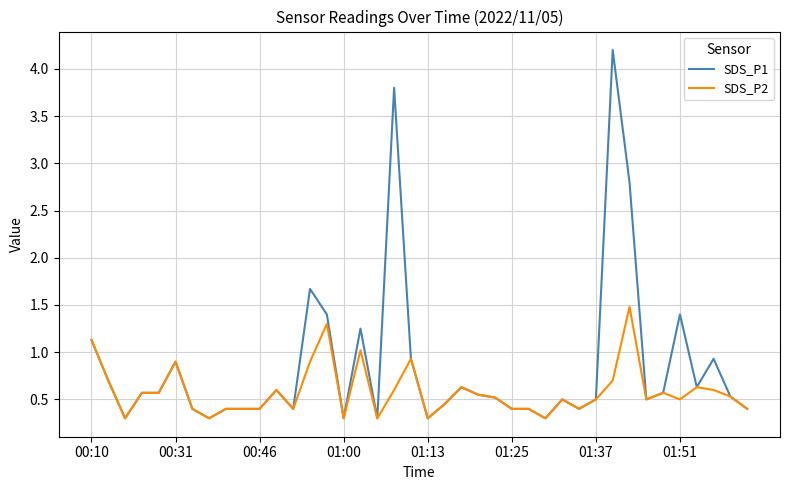

List the series in order of their peak value, highest first.

SDS_P1, SDS_P2